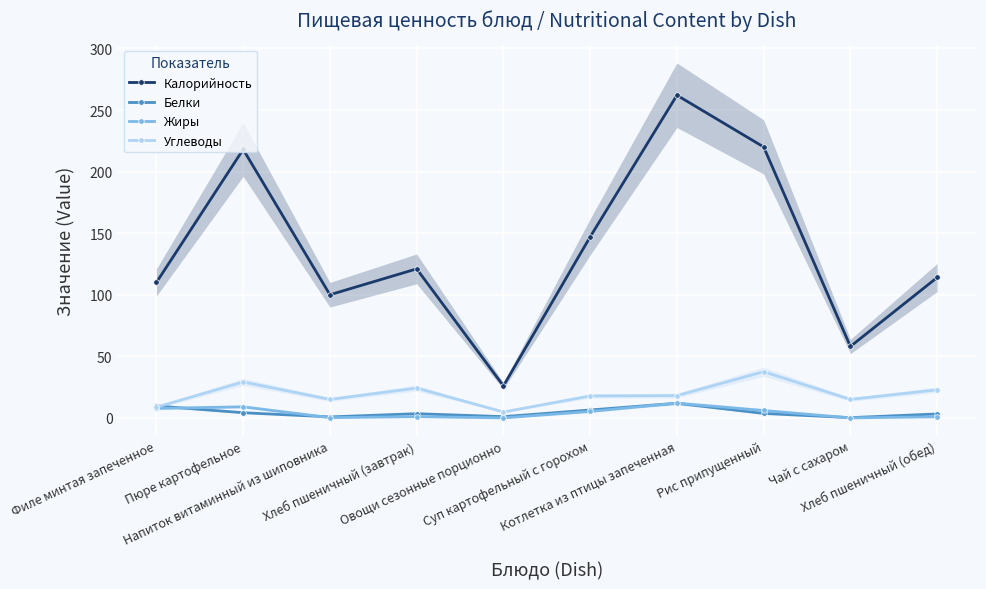

Rank the series by their maximum value, from lowest to highest.

Белки, Жиры, Углеводы, Калорийность